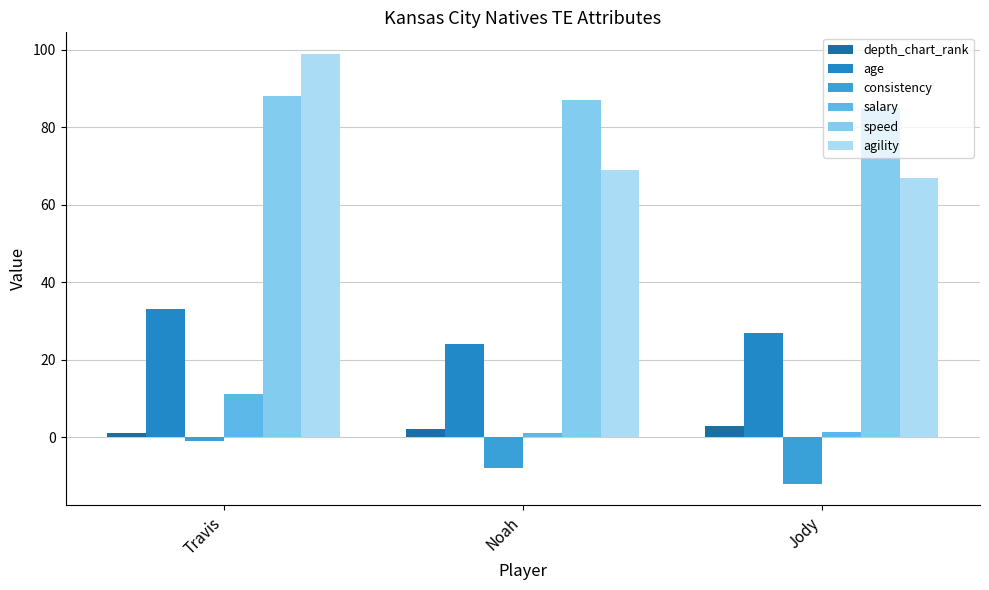

How many bars are there in each group?

6